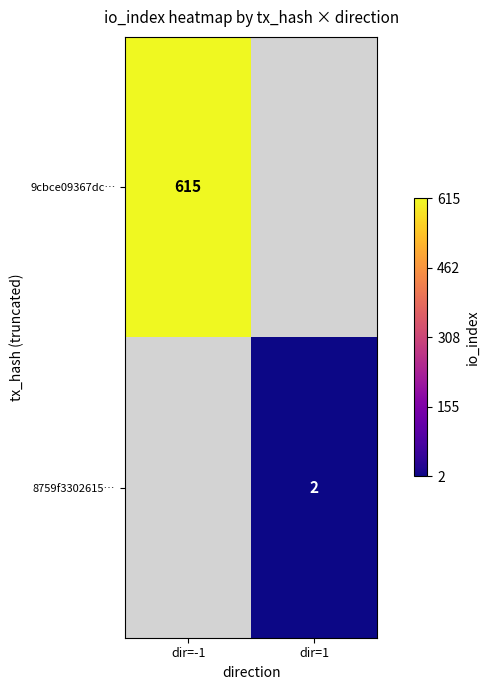

The 9cbce09367dc… series shows 869.6 at dir=-1. True or false?

False